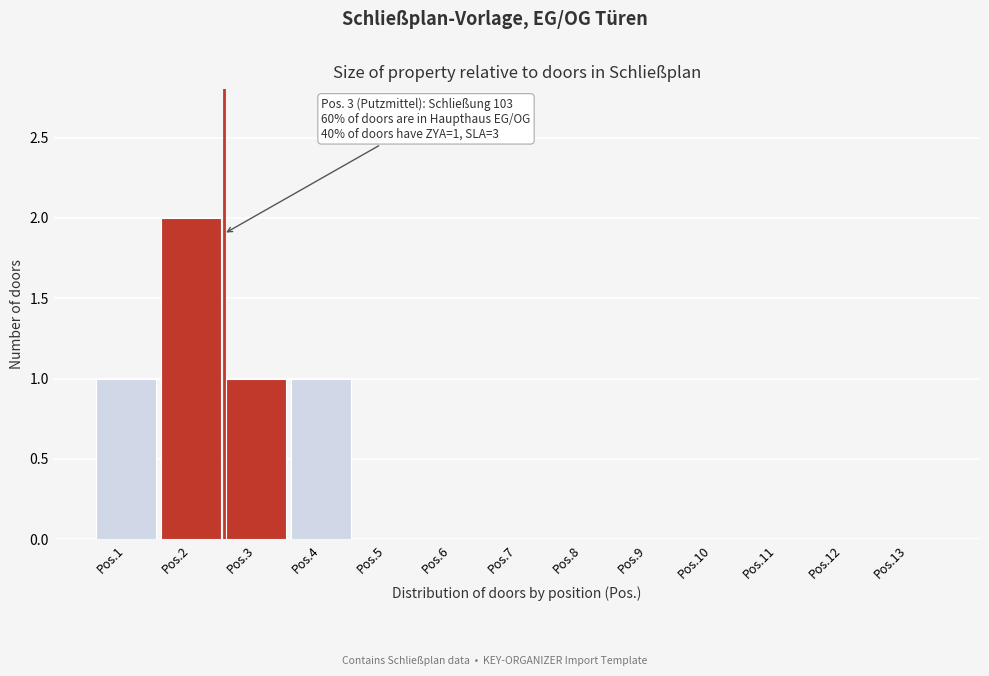

Reading right to left, extract all data points from this chart.

Pos.13=0	Pos.12=0	Pos.11=0	Pos.10=0	Pos.9=0	Pos.8=0	Pos.7=0	Pos.6=0	Pos.5=0	Pos.4=1	Pos.3=1	Pos.2=2	Pos.1=1